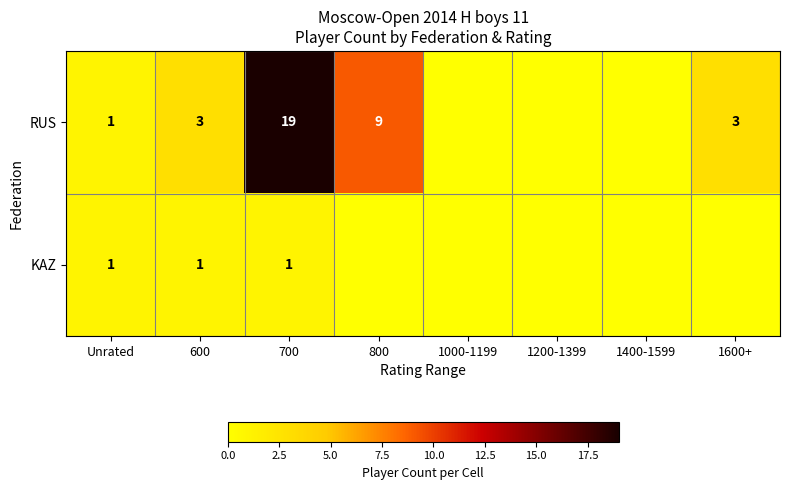

At how many categories does at least one series exceed 8?

2